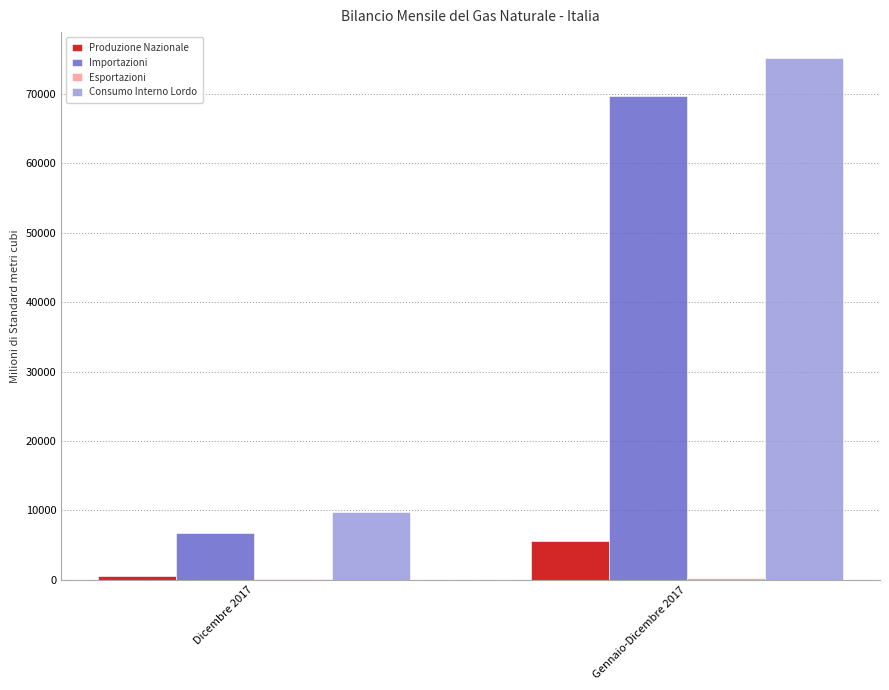

How many distinct data groups are displayed?

4